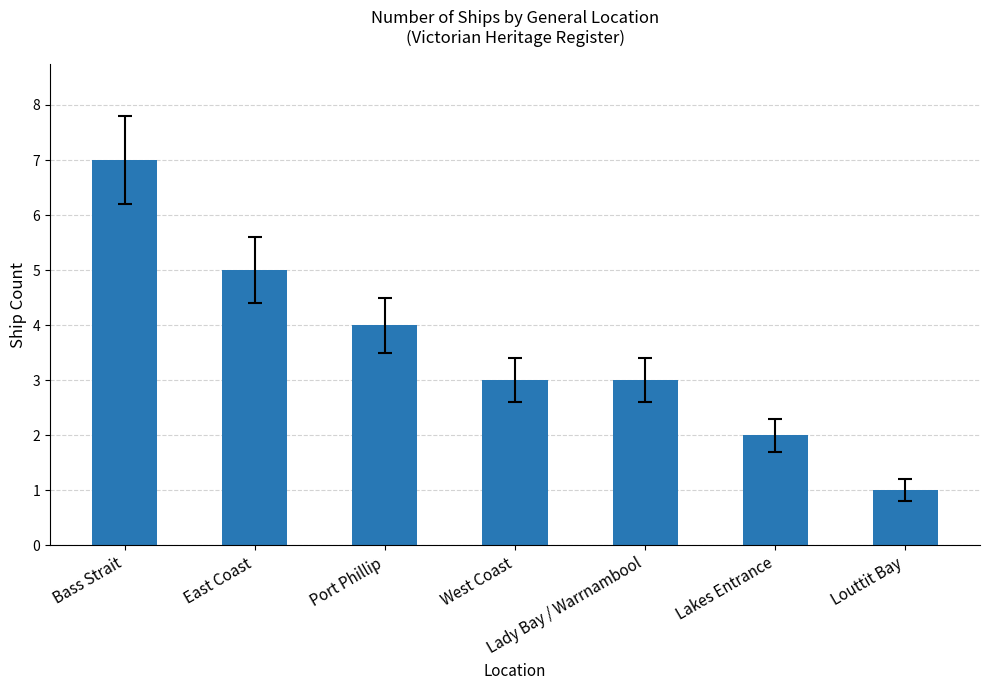

How many series are shown in this chart?

1